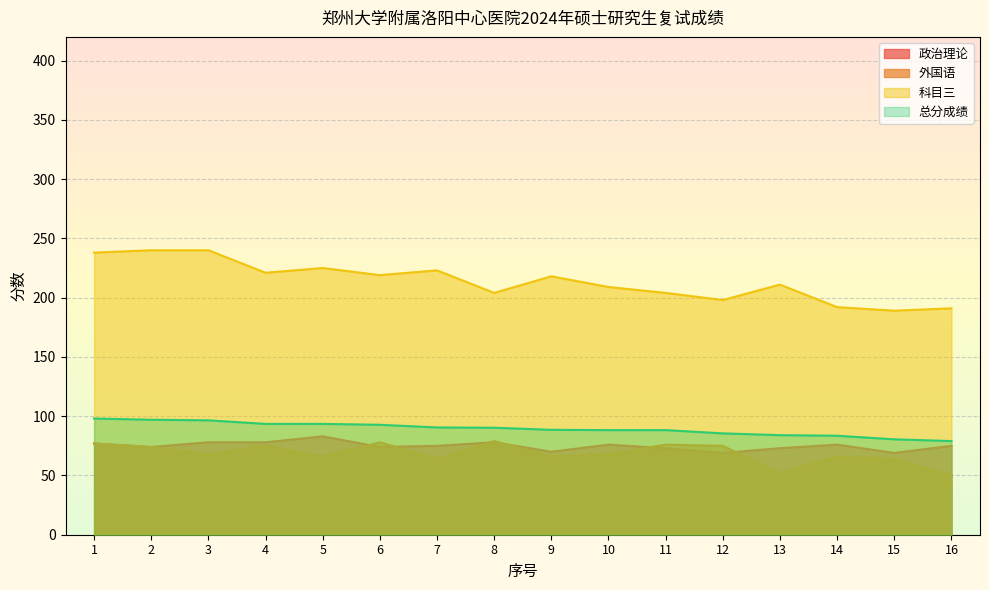

True or false: 总分成绩 and 政治理论 intersect in this chart.

False